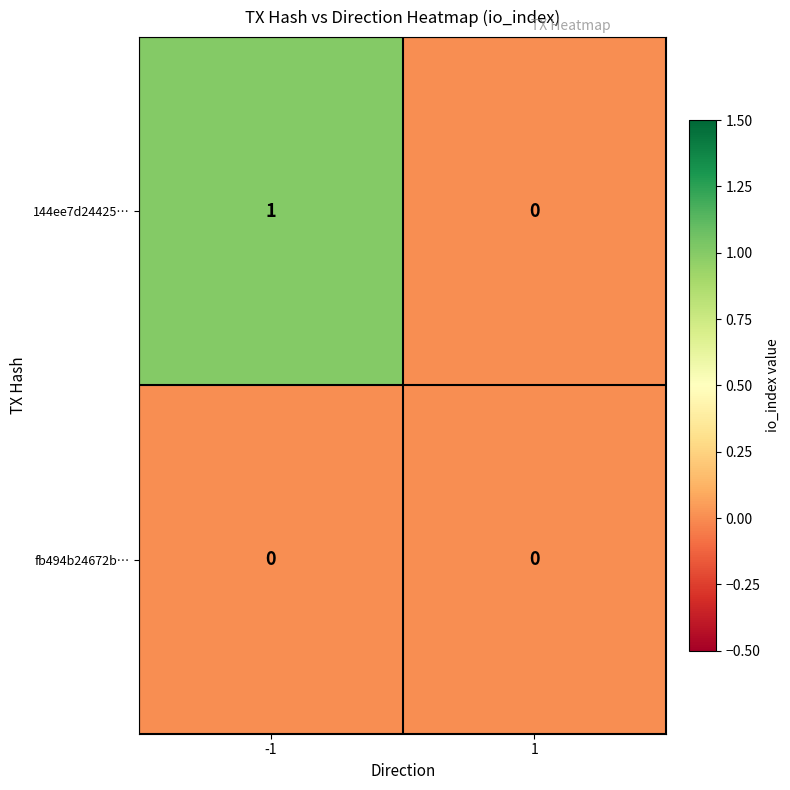

True or false: 144ee7d24425… has a value of 0 at 1.

True